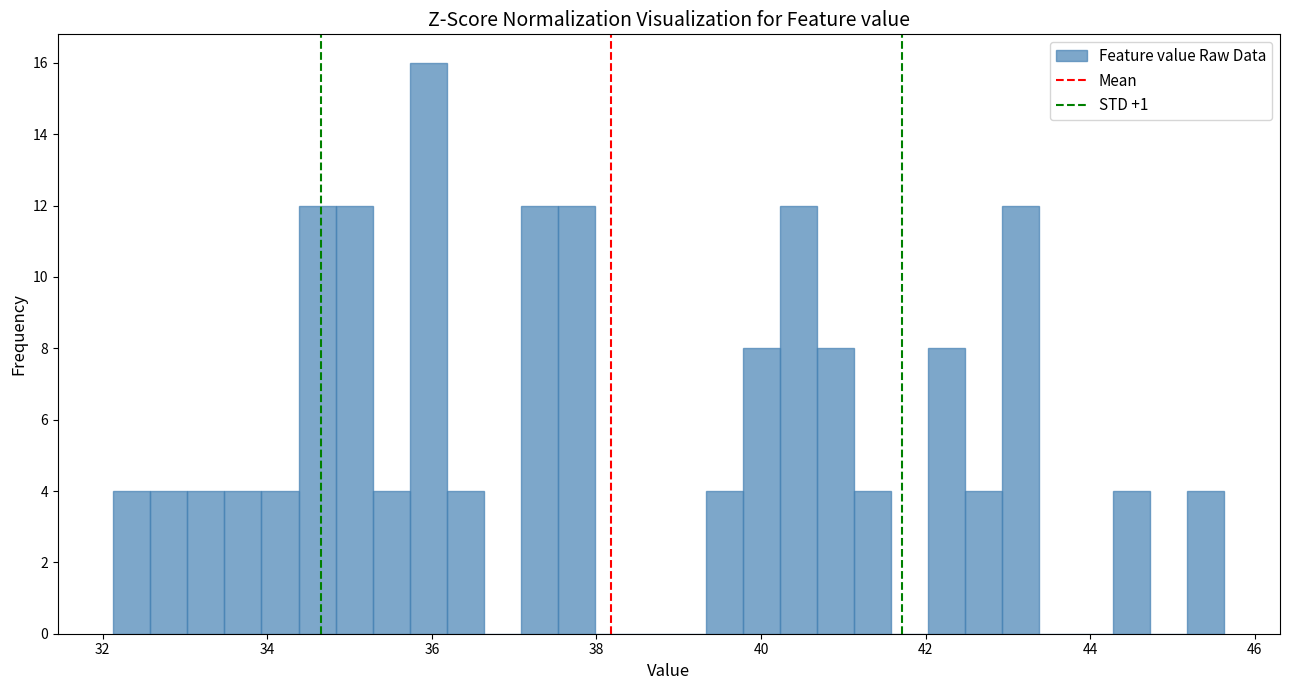

Around what value on the x-axis is the tallest bar? Give the approximate position of its centre, as read against the axis.

36.0